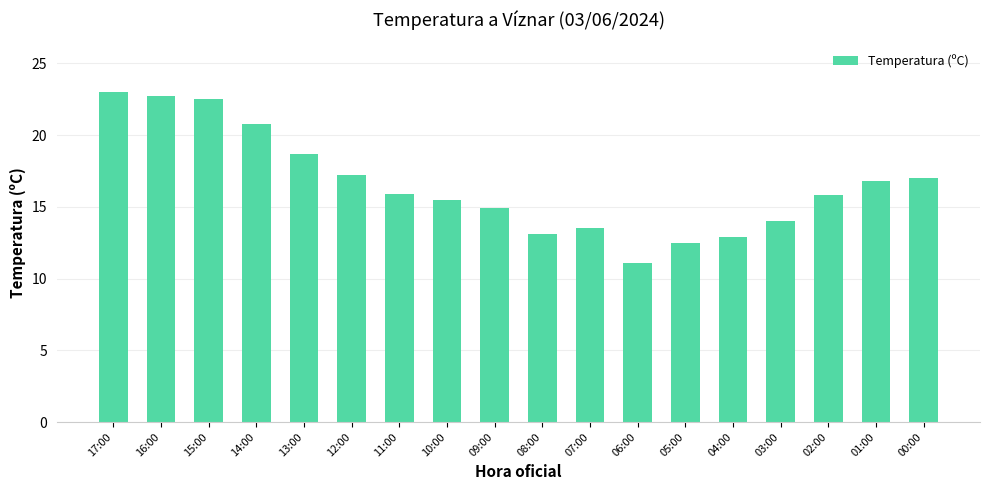

What is the greatest value displayed?

23.0